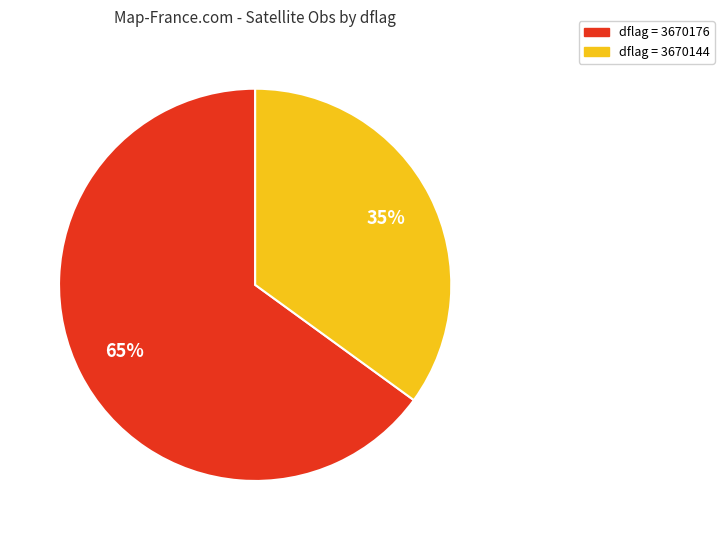

The dflag = 3670144 slice represents 44% of the pie. True or false?

False